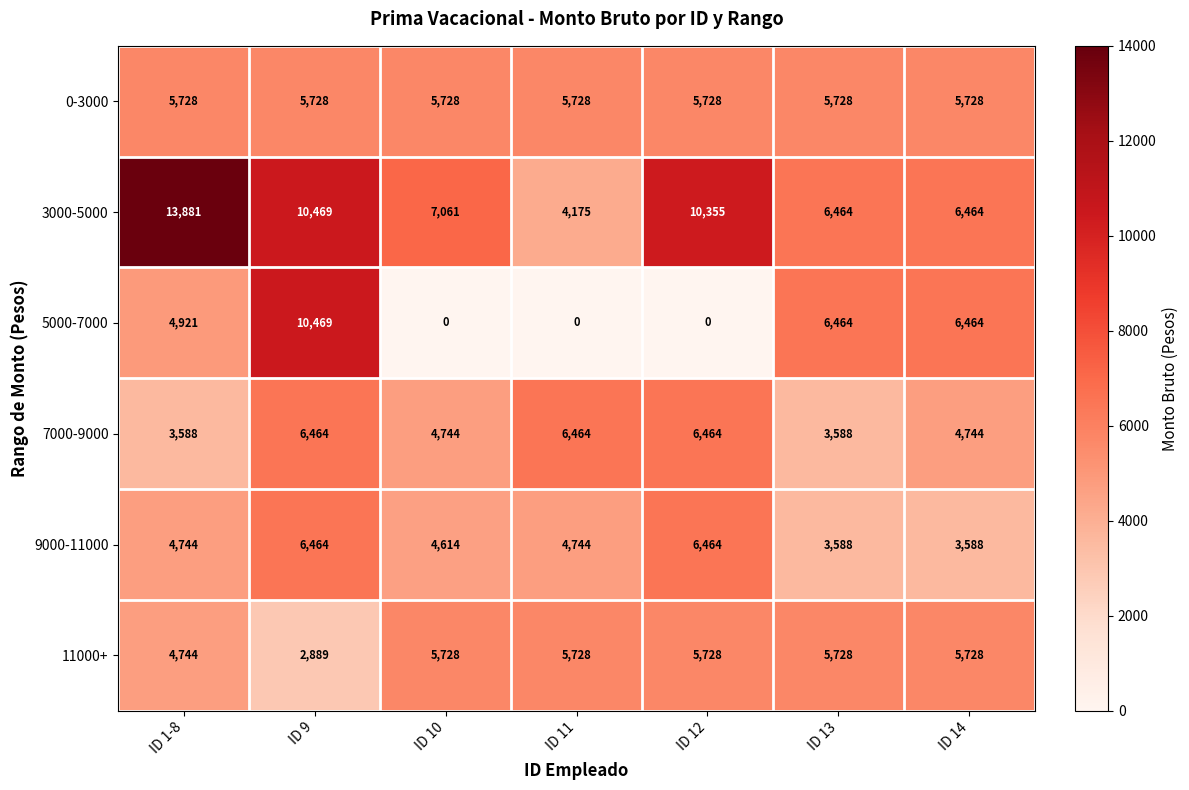

What is the total value across all series at ID 13?

31560